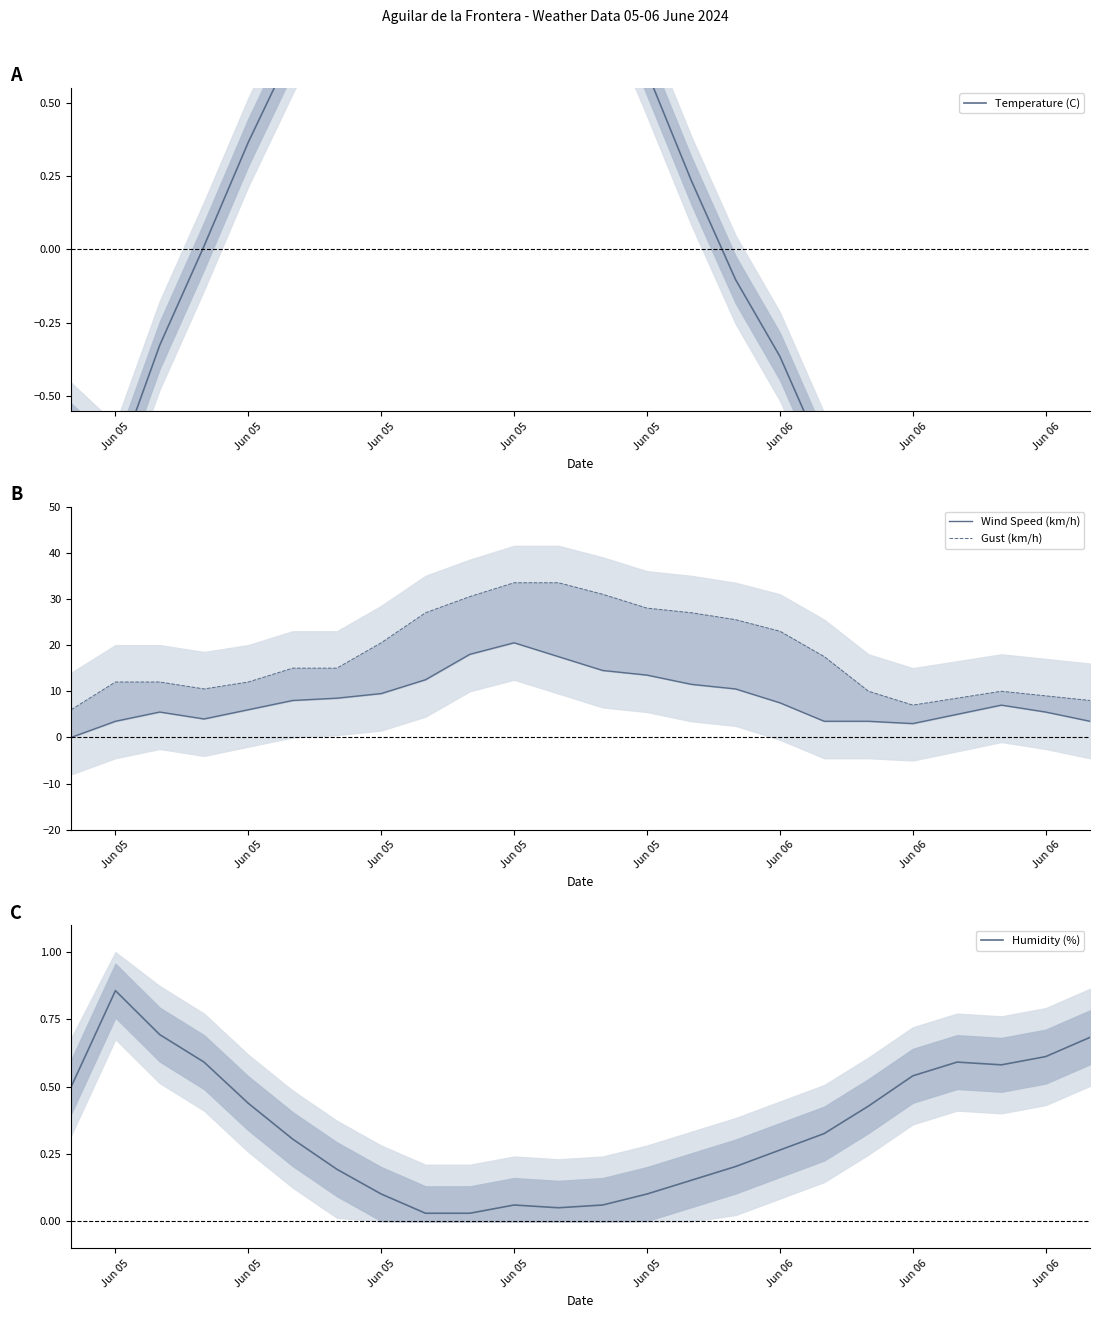

What are all the series names shown in the legend?

Temperature (C), Wind Speed (km/h), Gust (km/h), Humidity (%)